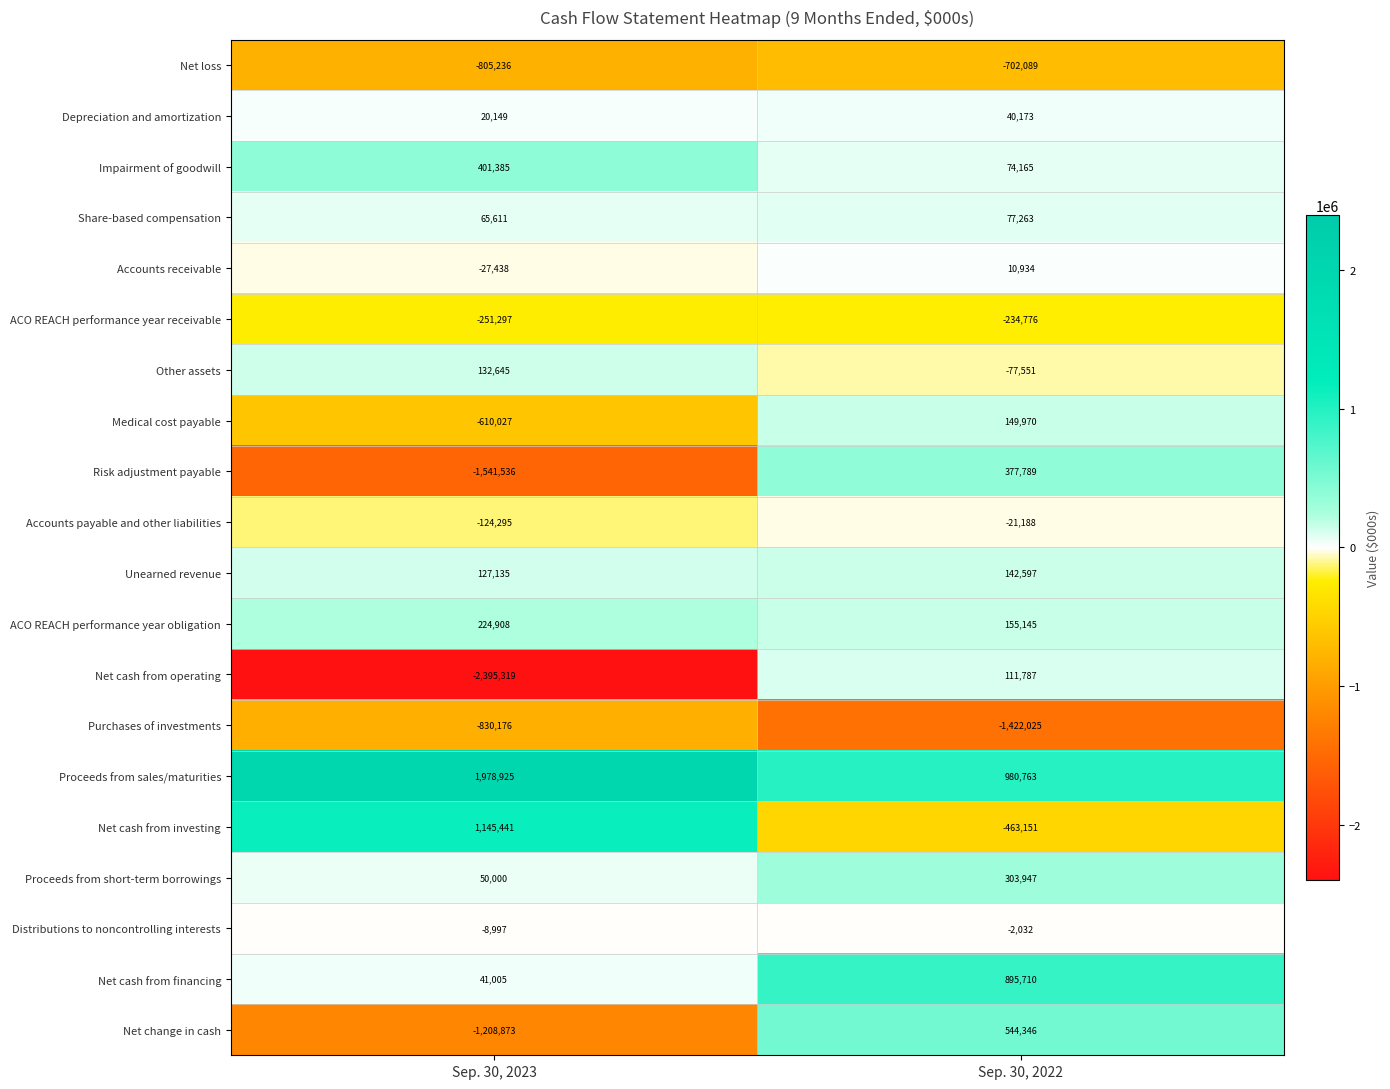

Is it true that Unearned revenue equals 127135 at Sep. 30, 2023?

True